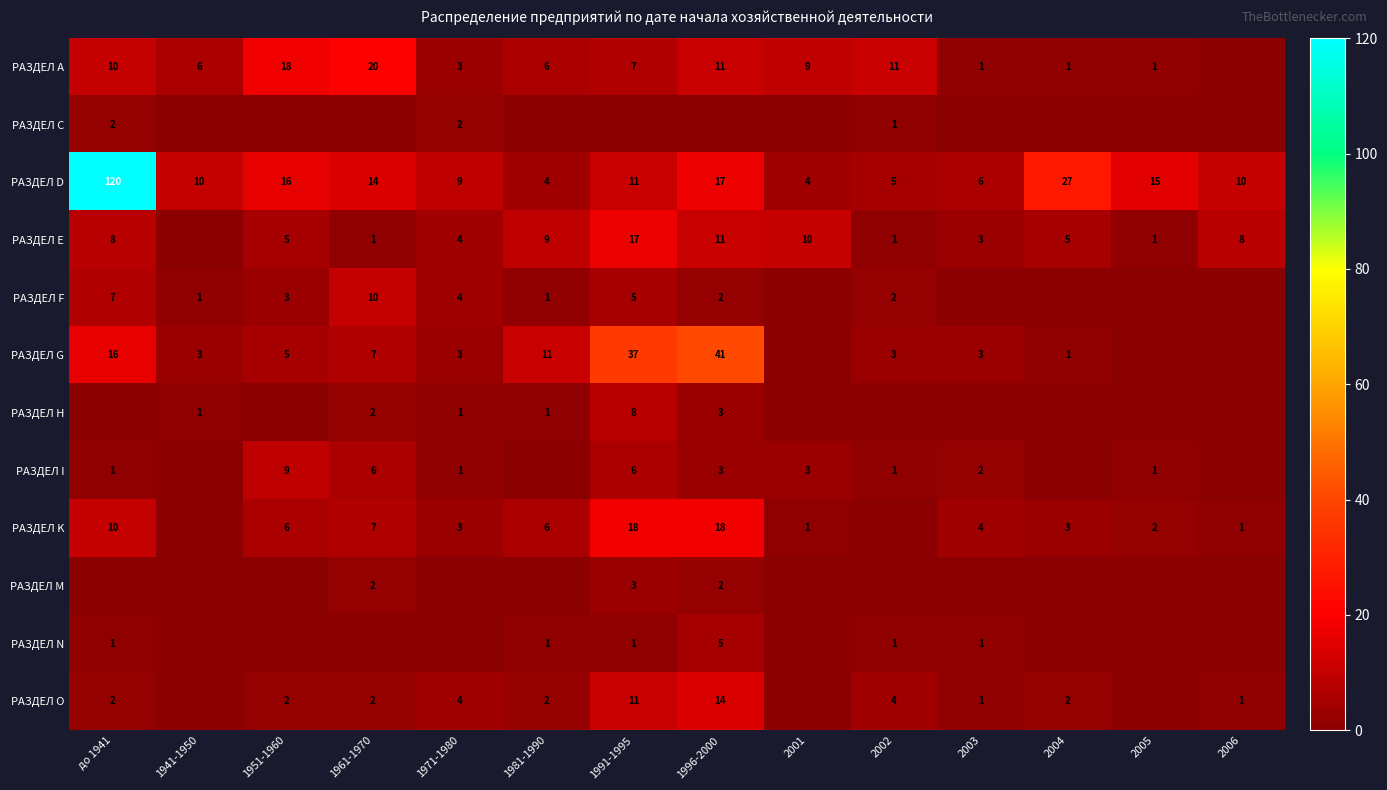

What is the difference between the РАЗДЕЛ D values at до 1941 and 2004?

93